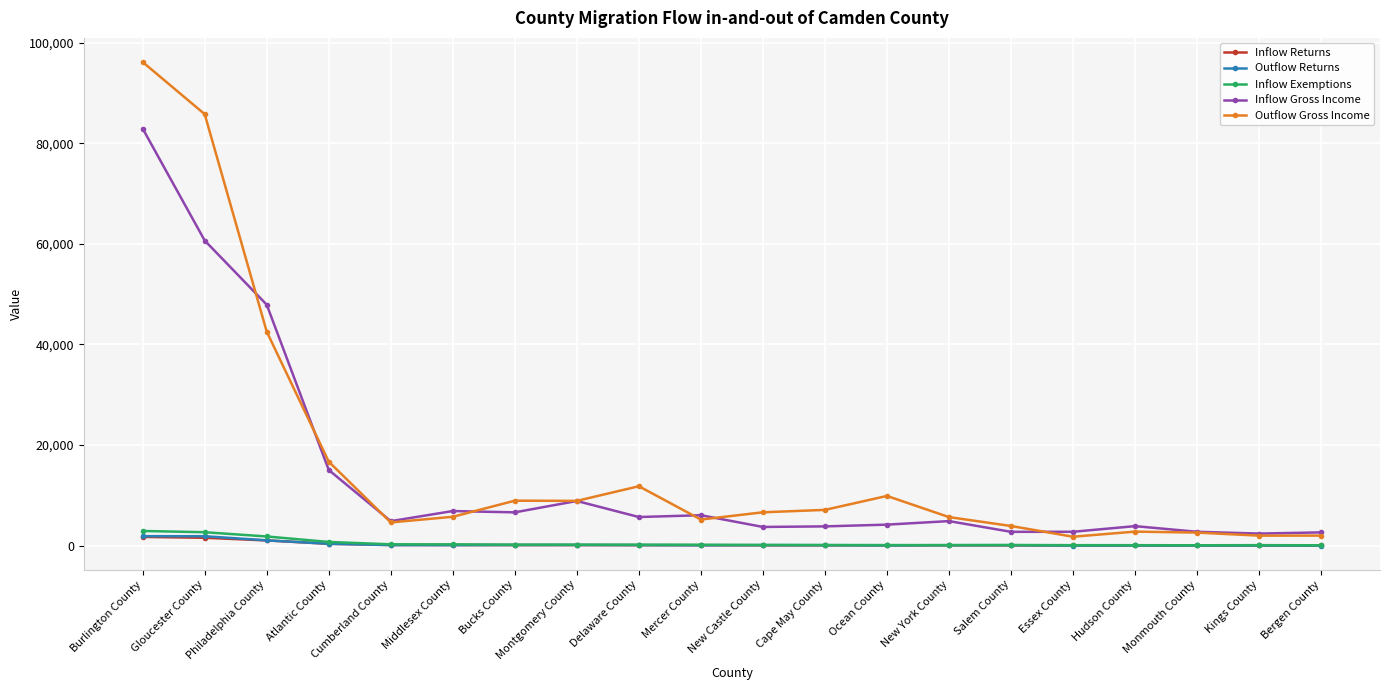

Read the Inflow Exemptions value at Burlington County, to the nearest 50.

2950